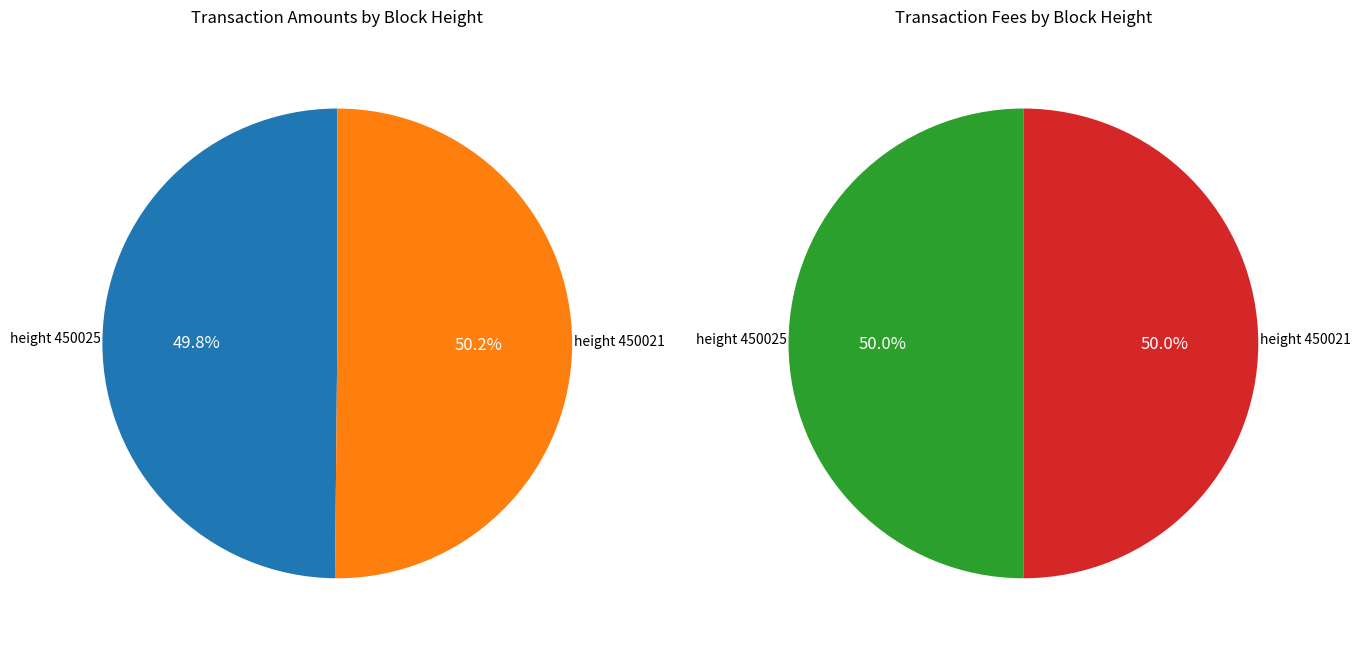

Count the number of slices in the pie.

2